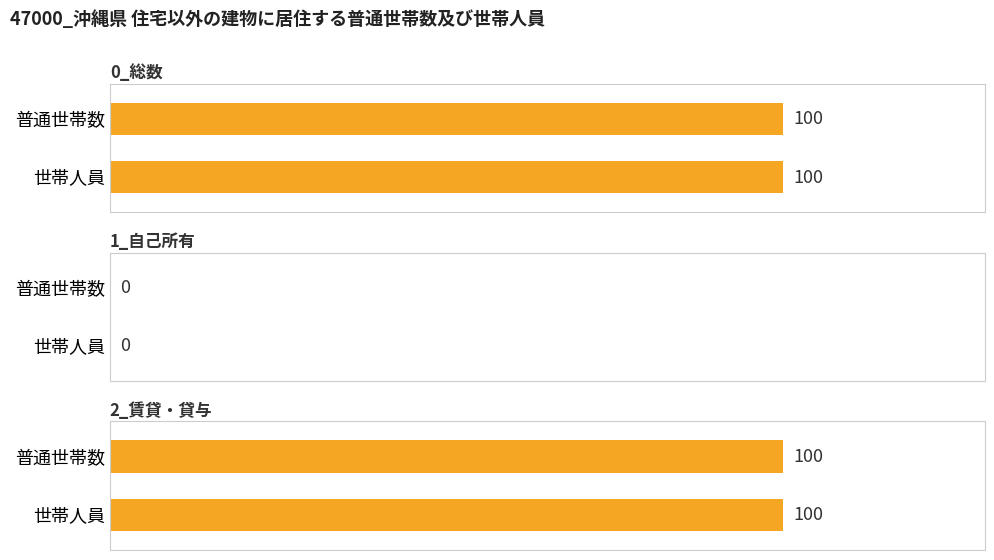

Reading left to right, extract all data points from this chart.

0_総数: 普通世帯数=100	世帯人員=100
1_自己所有: 普通世帯数=0	世帯人員=0
2_賃貸・貸与: 普通世帯数=100	世帯人員=100